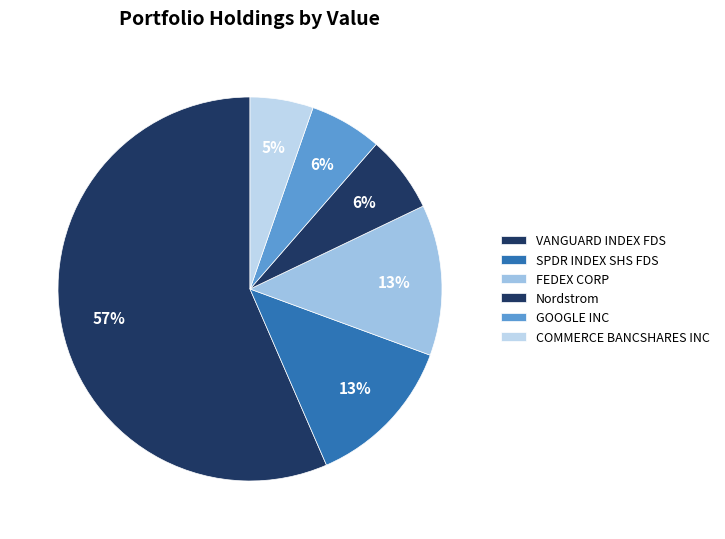

Rank the categories by value from highest to lowest.

VANGUARD INDEX FDS, SPDR INDEX SHS FDS, FEDEX CORP, Nordstrom, GOOGLE INC, COMMERCE BANCSHARES INC